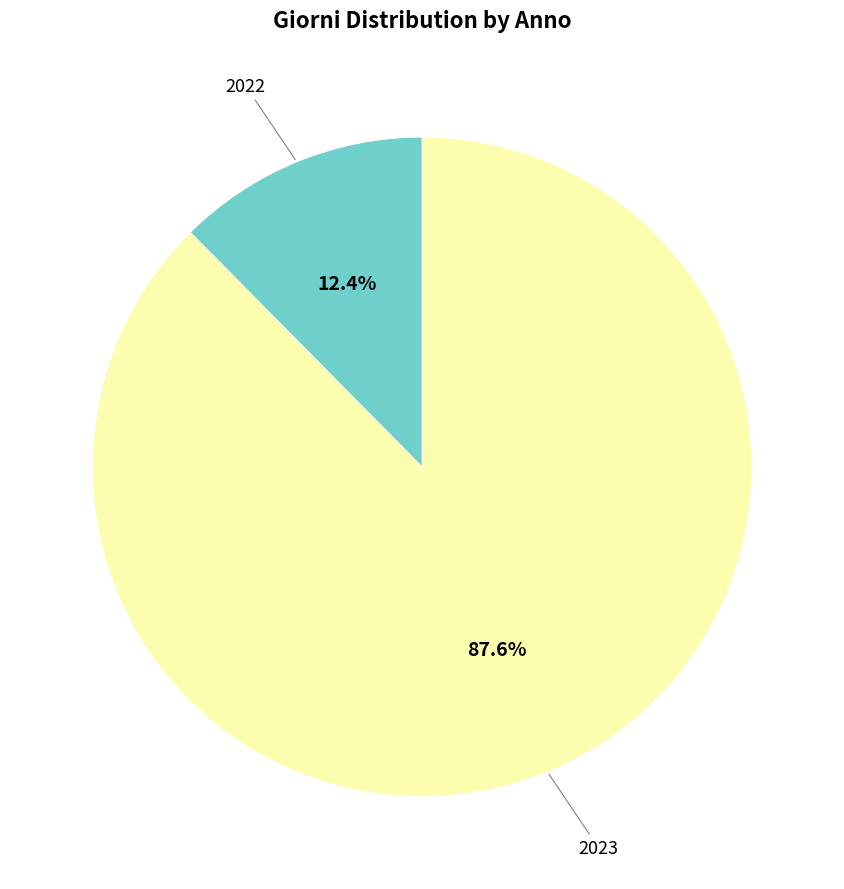

Is there a majority slice in this chart?

Yes